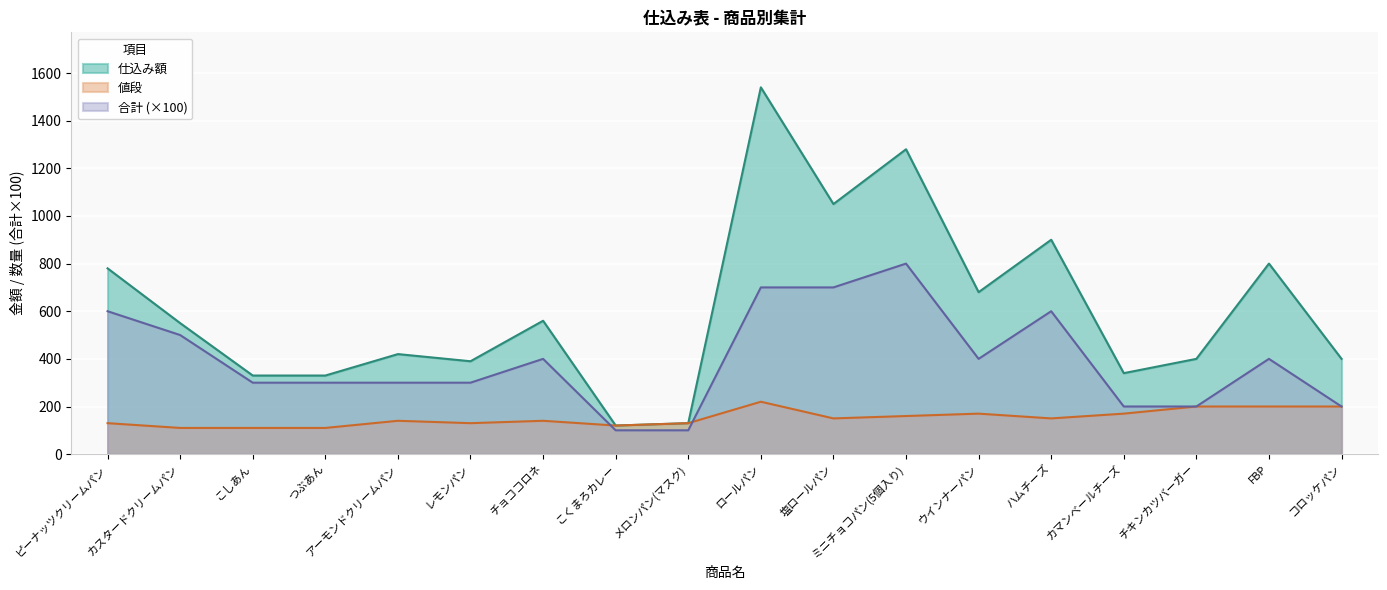

Which series ends up on top after the final intersection of 合計 and 値段?

合計